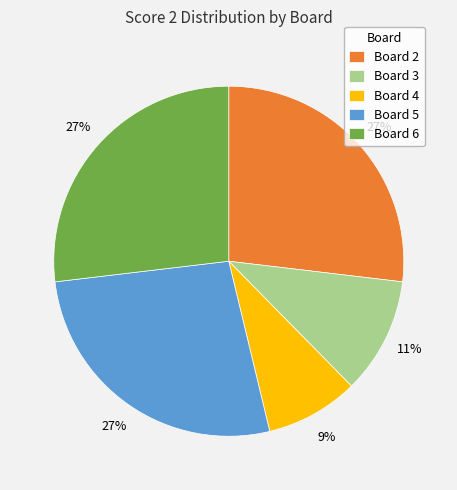

To the nearest percent, what is the difference between the largest and smallest slice percentages?

18%